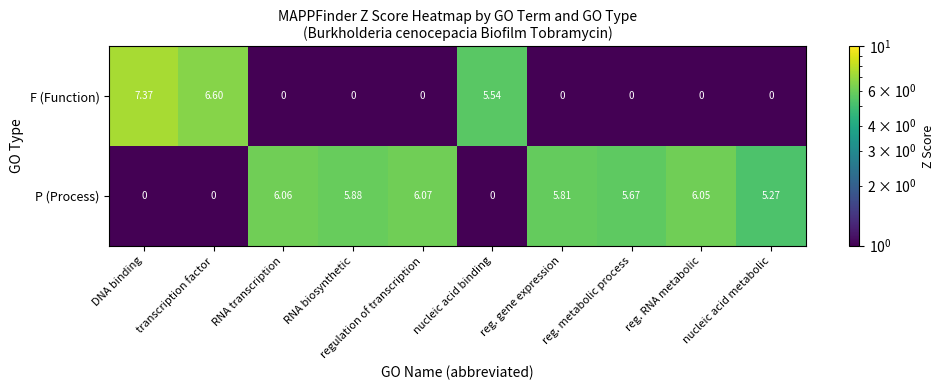

Where is F (Function) nearest to the value 3?

nucleic acid binding